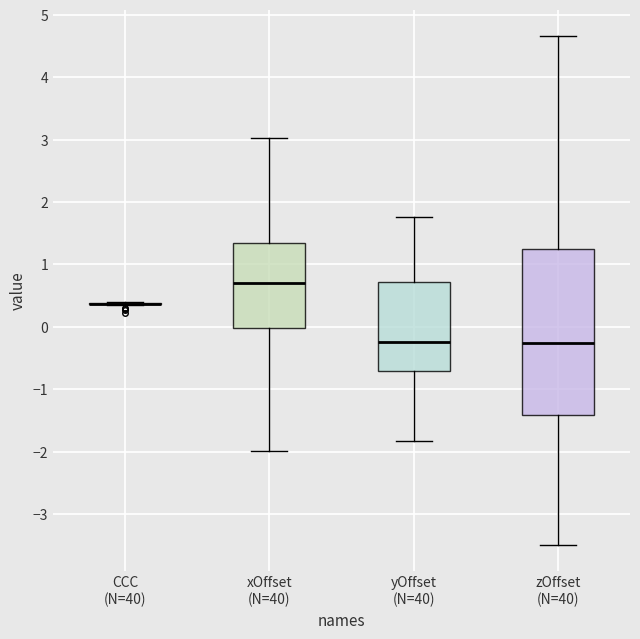

Where does the median line of the box for zOffset (N=40) sit on the y-axis? The values are not printed on the chart, so give them approximately, as read against the axis.

-0.3